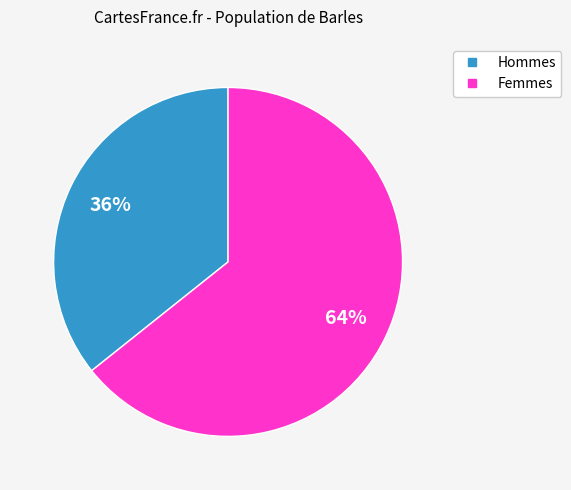

To the nearest percent, what is the average slice percentage?

50%